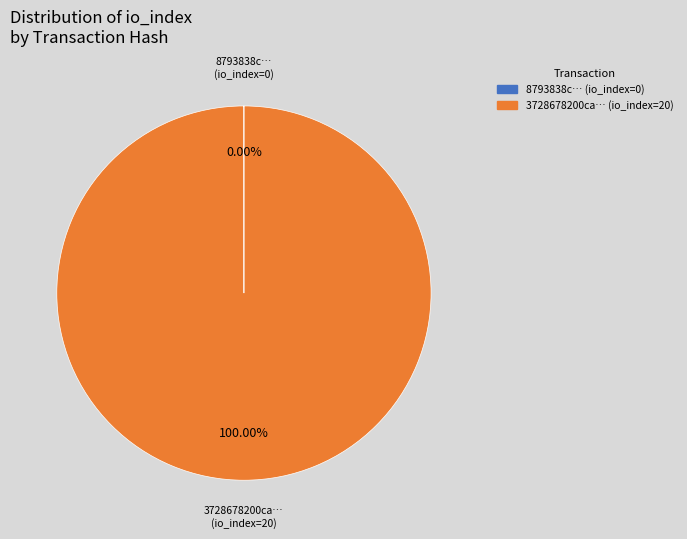

Is there any slice that represents more than half of the pie?

Yes